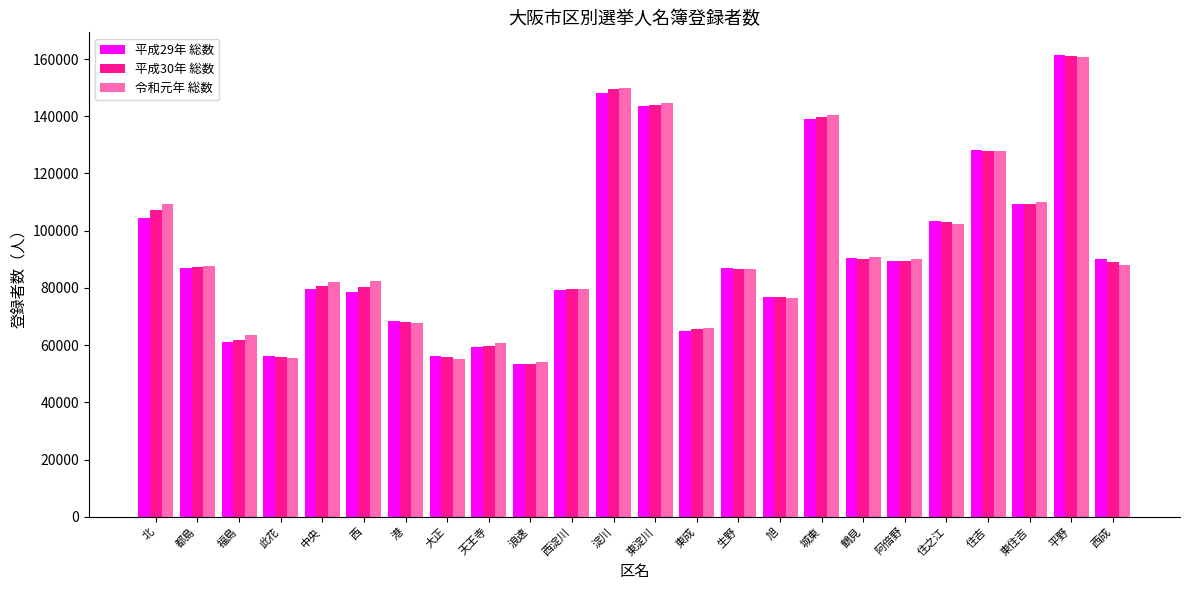

The 令和元年 総数 series shows 36569 at 東淀川. True or false?

False